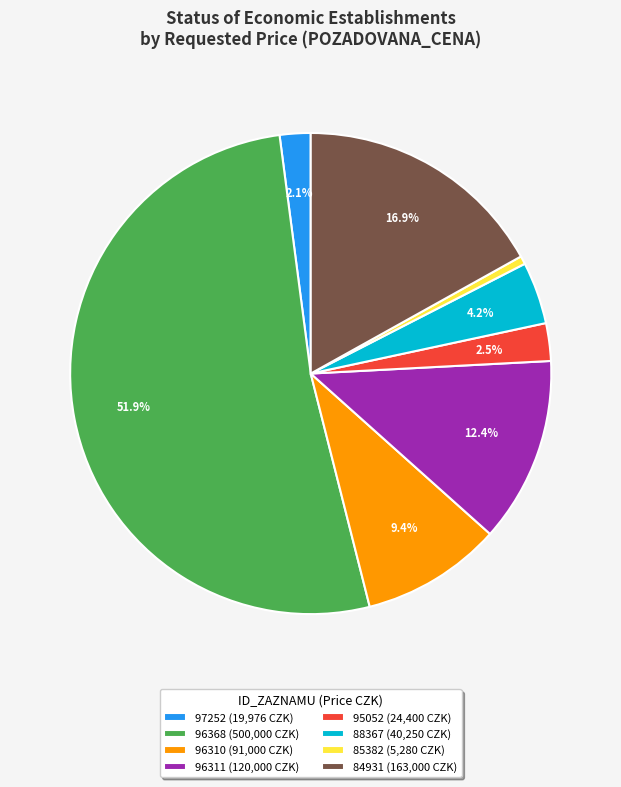

Between 97252 and 84931, which is larger?

84931